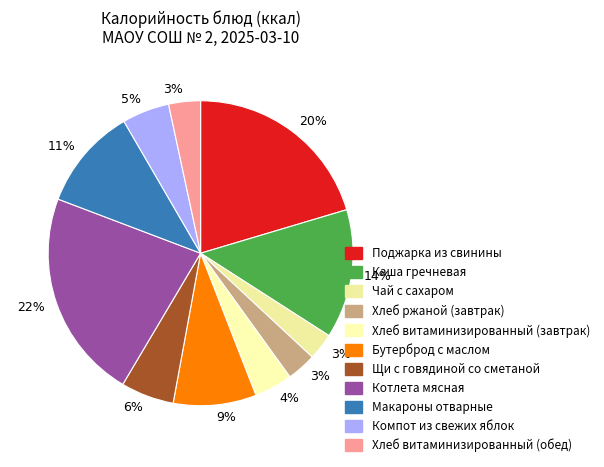

To the nearest percent, what percentage of the pie is Каша гречневая?

14%